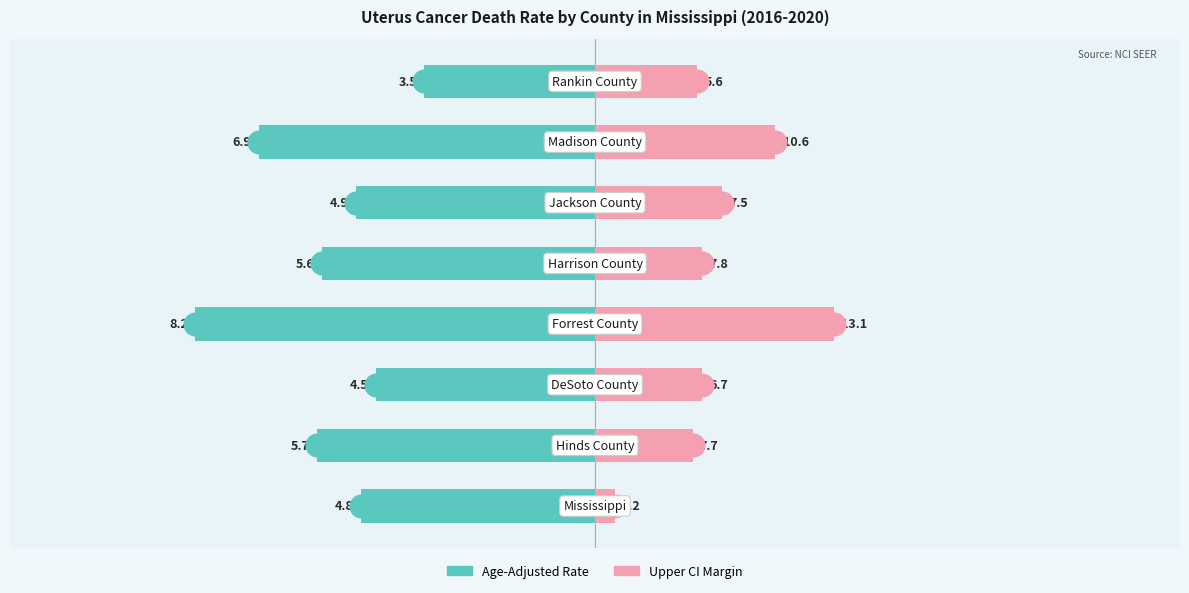

What is the sum of all Age-Adjusted Death Rate values?

-44.1